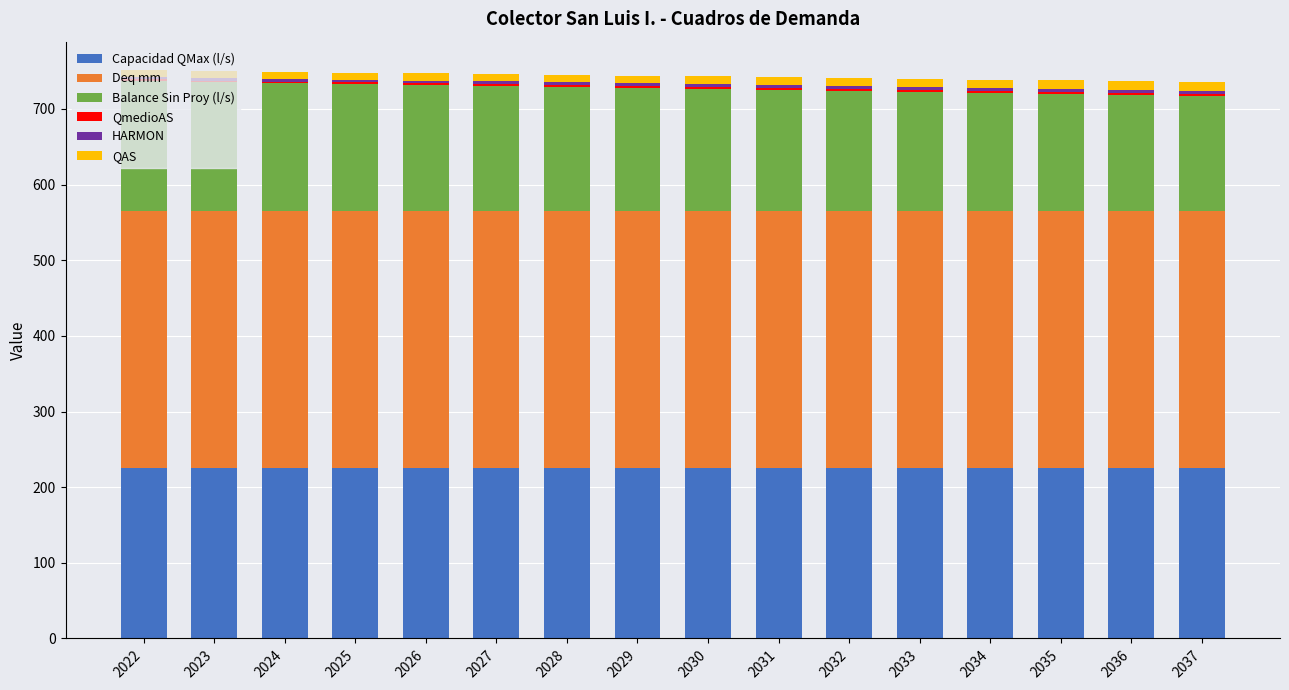

The value of Capacidad QMax (l/s) at 2027 is 225.9. True or false?

True